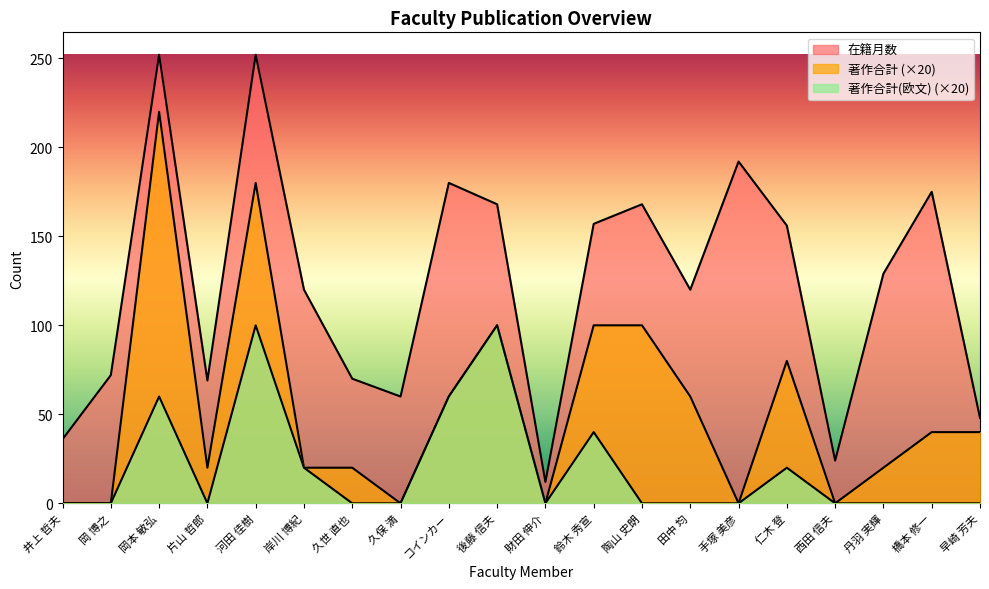

What are all the series names shown in the legend?

在籍月数, 著作合計, 著作合計(欧文)